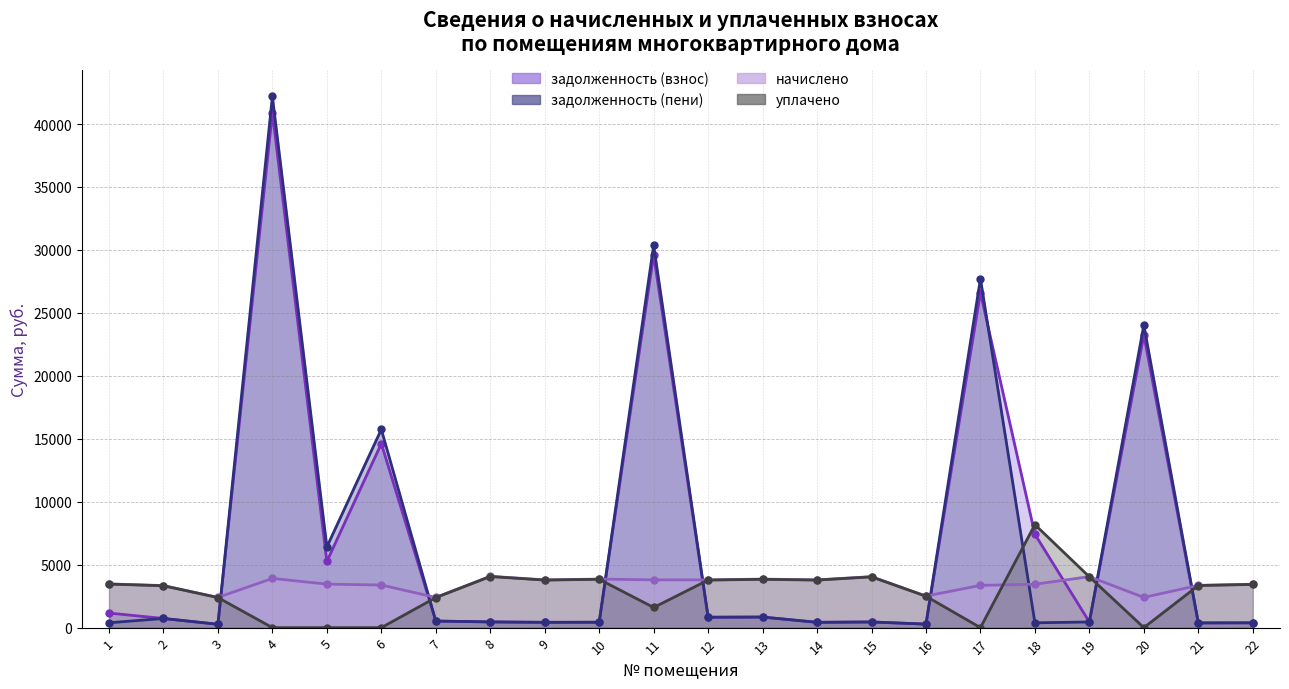

At which category does уплачено reach its first local peak?

8